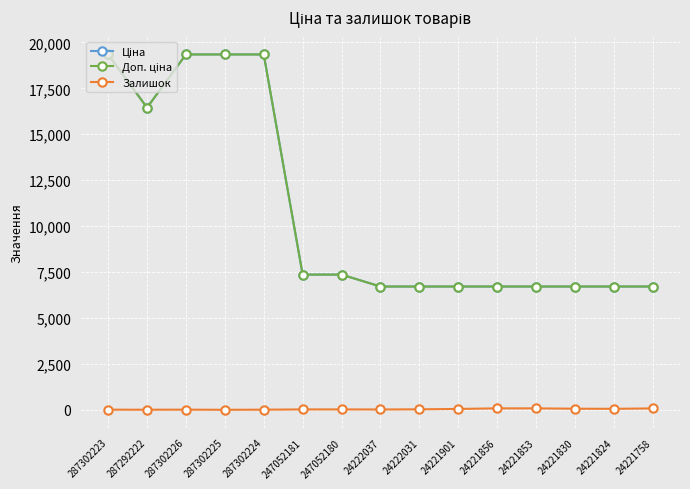

Read the Ціна value at 24221830.

6710.2